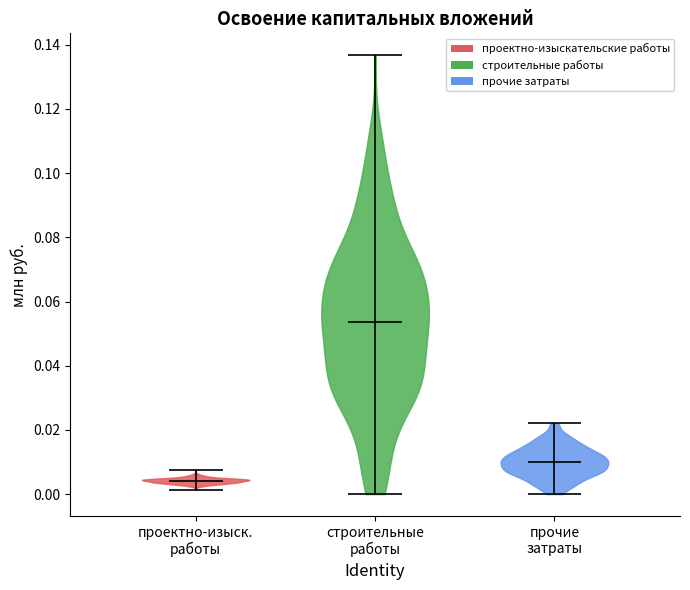

Reading left to right, read every violin against the y-axis: where its median line is, and the lowest and highest points it reaches. The values are not printed on the chart, so give them approximately, as read against the axis.

проектно-изыск. работы: median line 0.004, lowest point 0.002, highest point 0.008
строительные работы: median line 0.054, lowest point 0.000, highest point 0.136
прочие затраты: median line 0.010, lowest point 0.000, highest point 0.022